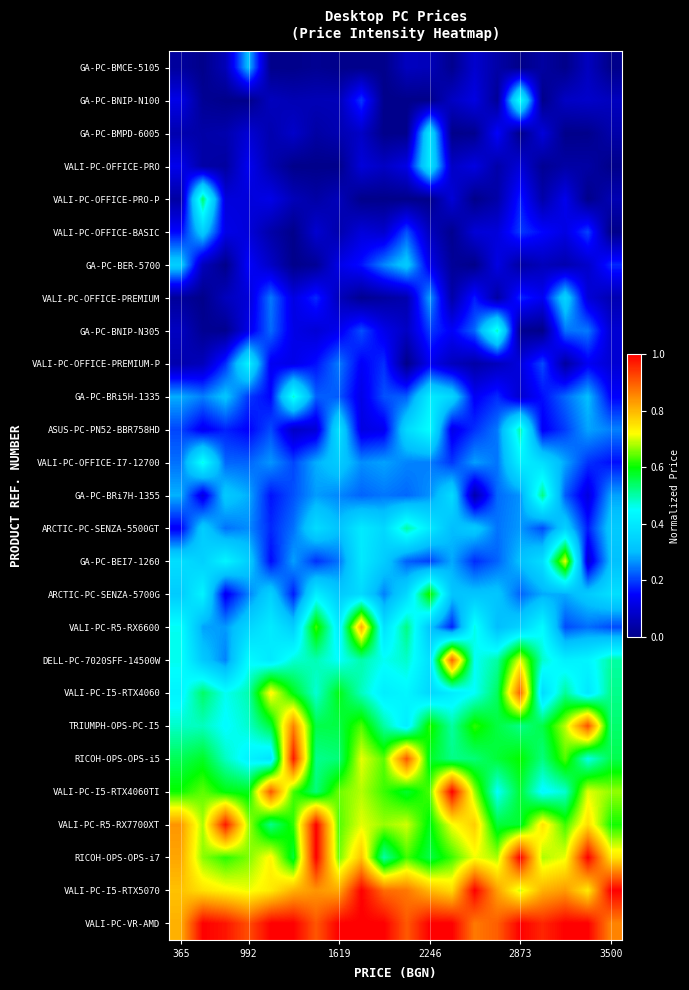

Which series has the widest spread of values?

DELL-PC-7020SFF-14500W